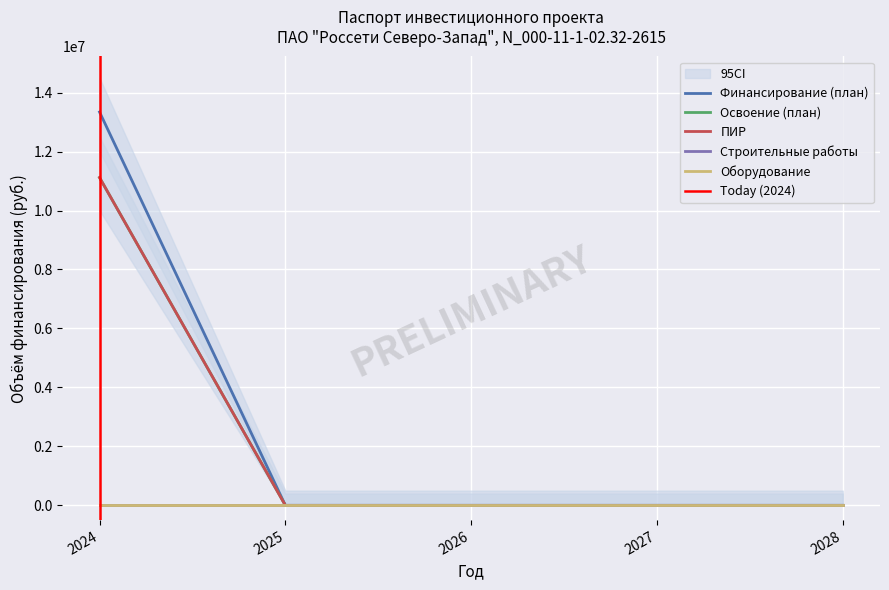

The value of Освоение (план) at 2025 is 0. True or false?

True